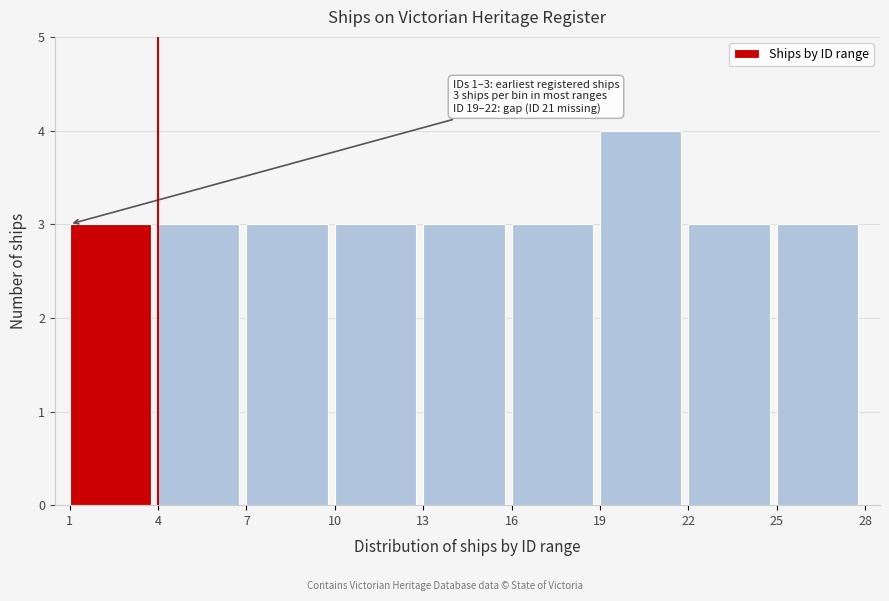

Reading left to right, extract all data points from this chart.

1=3	4=3	7=3	10=3	13=3	16=3	19=4	22=3	25=3